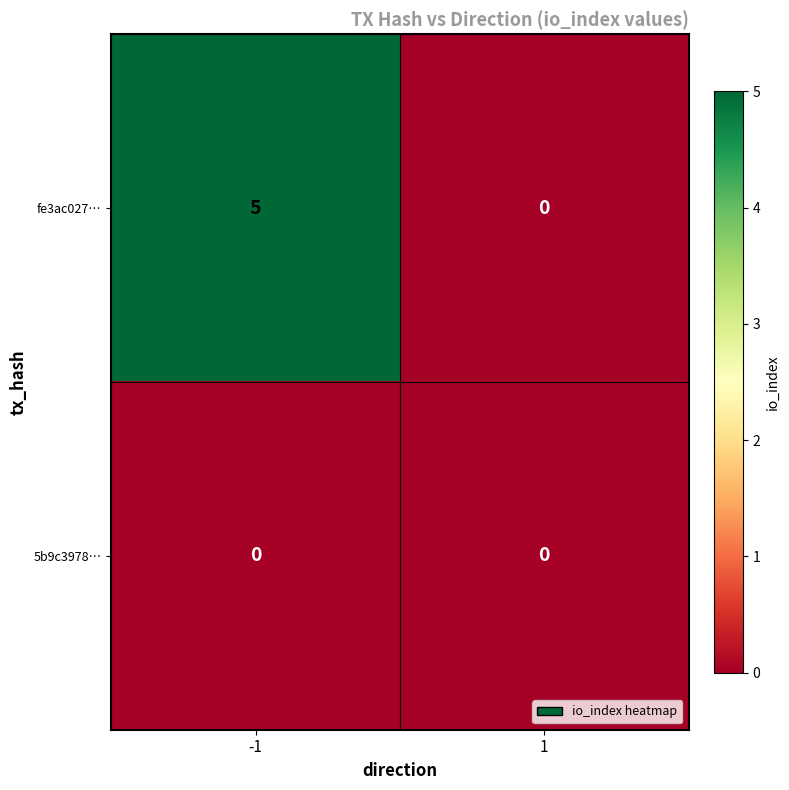

How many data points in fe3ac027… are less than 5?

1